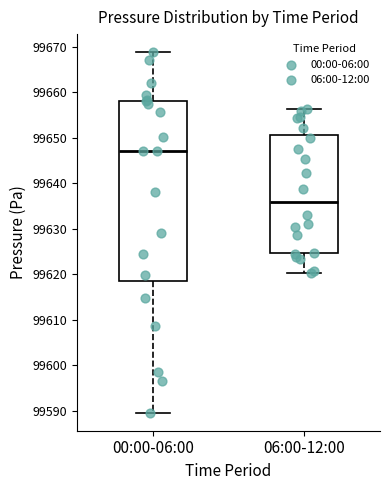

Reading left to right, transcribe this box plot: for each box, give where its median line is, the range the box spans, and where its two whiskers end, as read against the y-axis. The values are not printed on the chart, so give them approximately, as read against the axis.

00:00-06:00: median 99647, box 99619 to 99658, whiskers 99590 to 99669
06:00-12:00: median 99636, box 99625 to 99651, whiskers 99620 to 99656